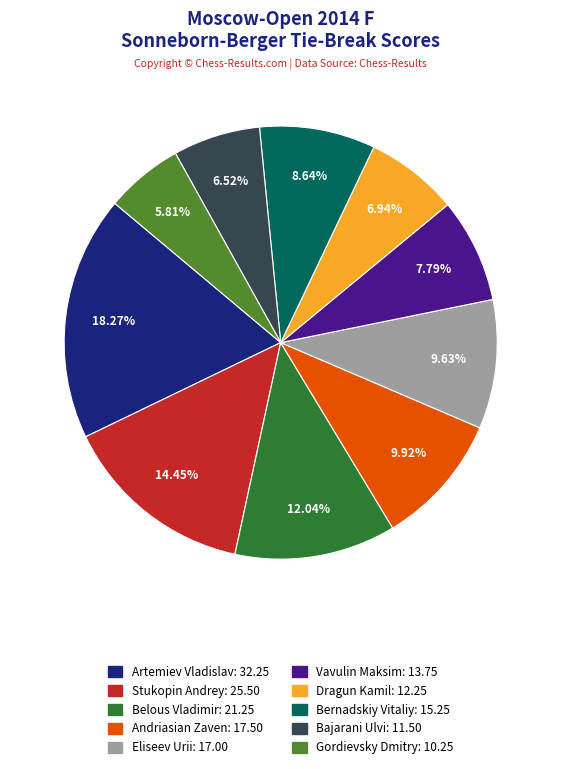

Which category has the smallest portion of the pie?

Gordievsky Dmitry